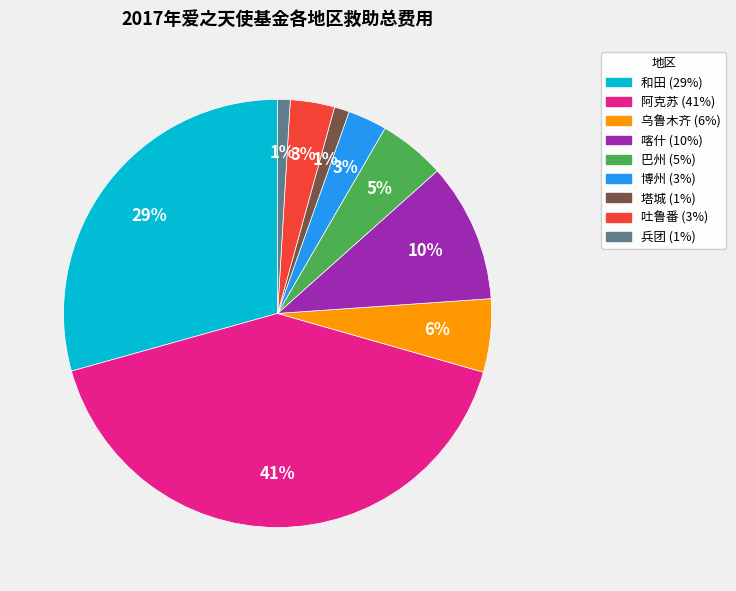

To the nearest percent, what is the average slice percentage?

11%